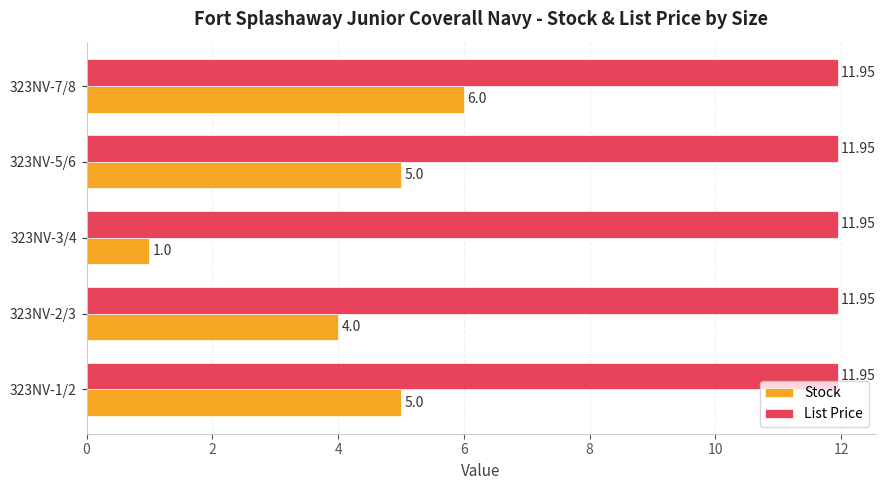

Which category has the highest value in the Stock series?

323NV-7/8